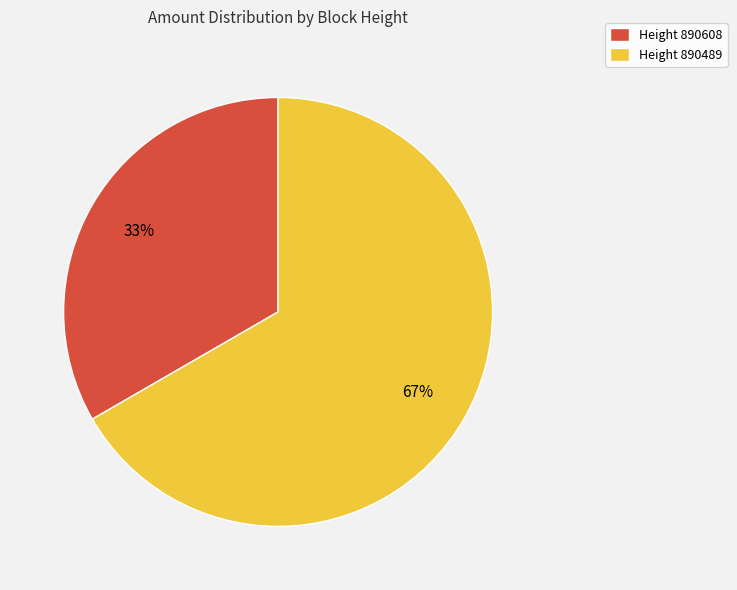

Does any single category account for the majority?

Yes